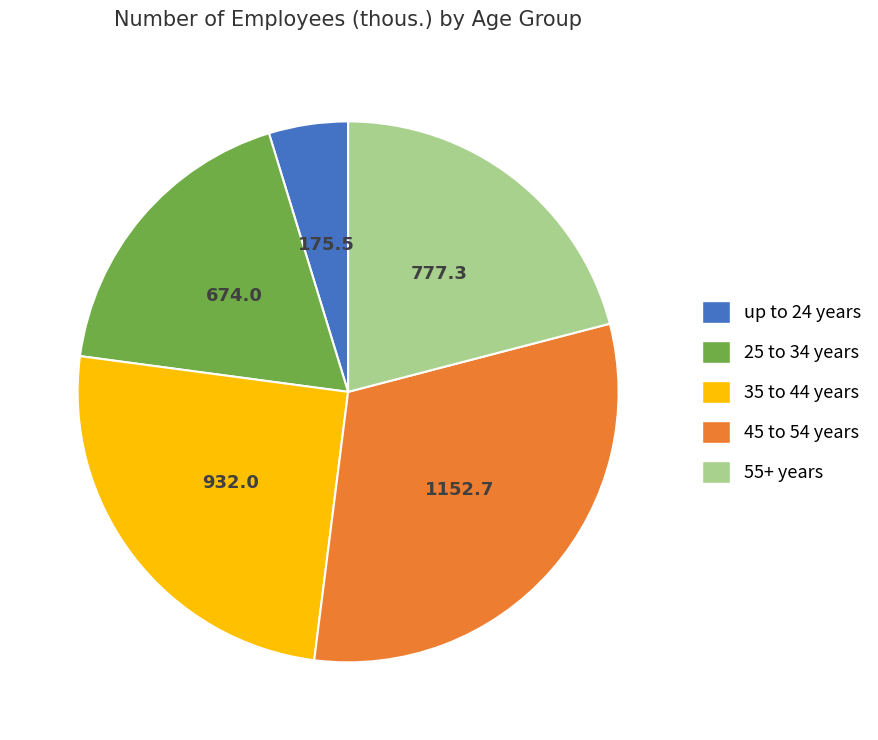

Is the sum of 45 to 54 years and 25 to 34 years greater than half?

No